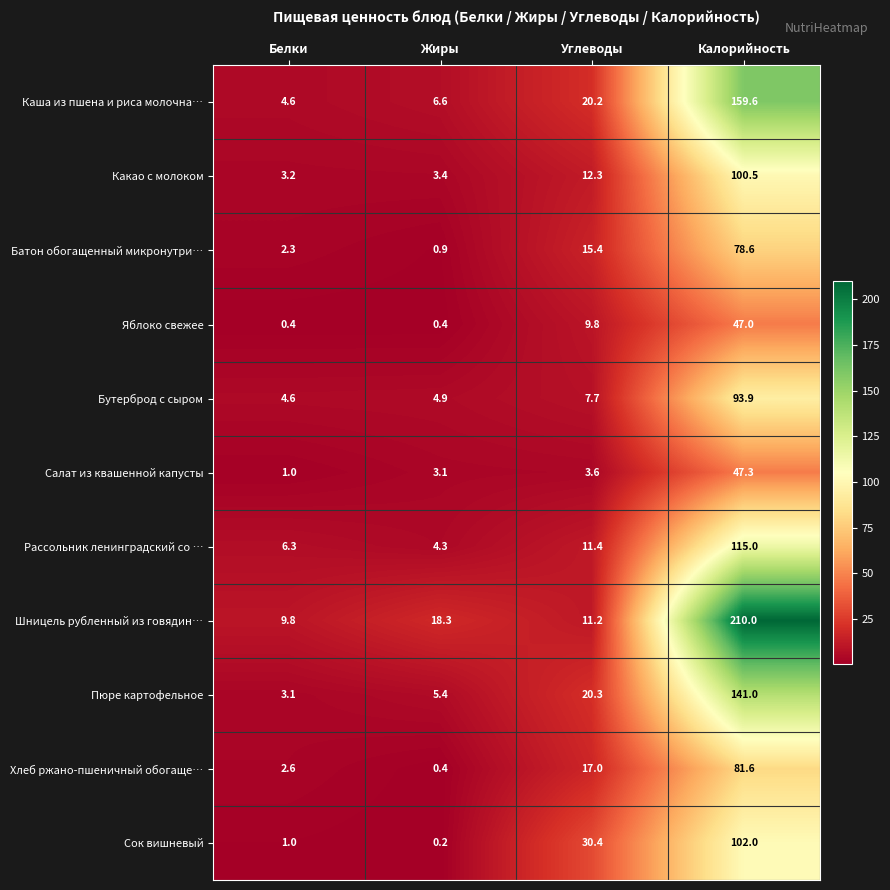

Which series has the largest range (max minus min)?

Шницель рубленный из говядин…